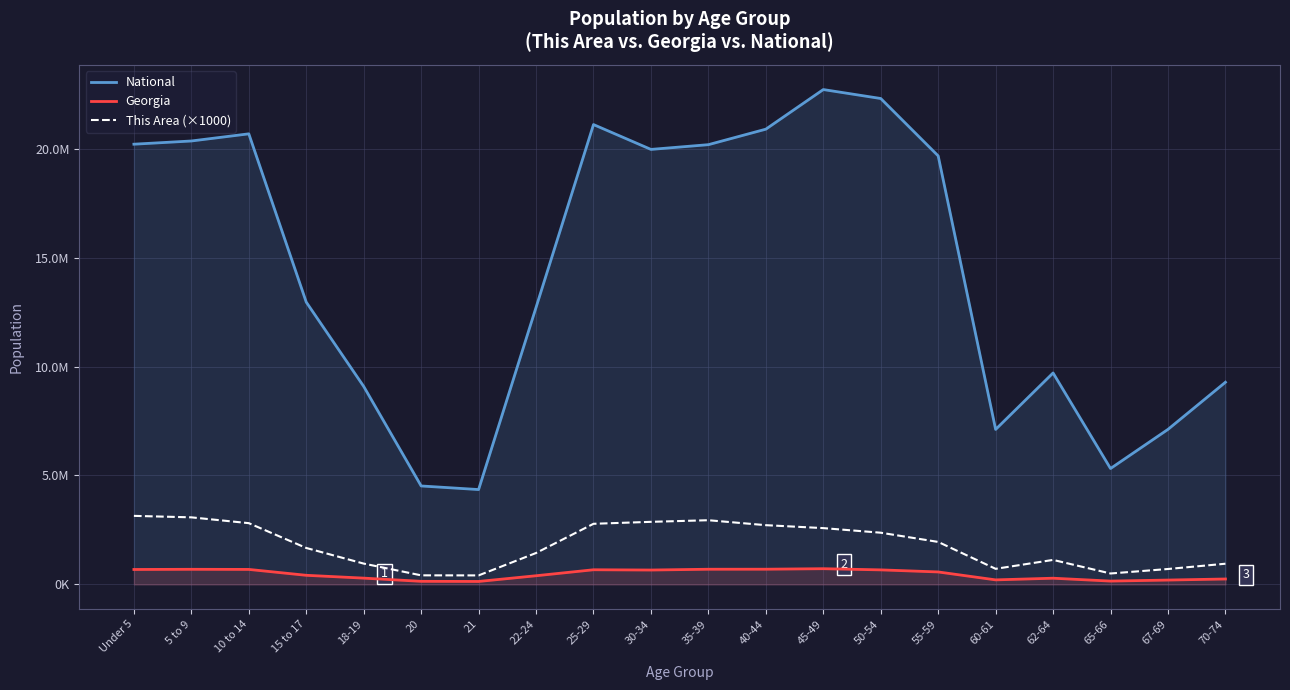

True or false: This Area (×1000) has a value of 438781 at 60-61.

False